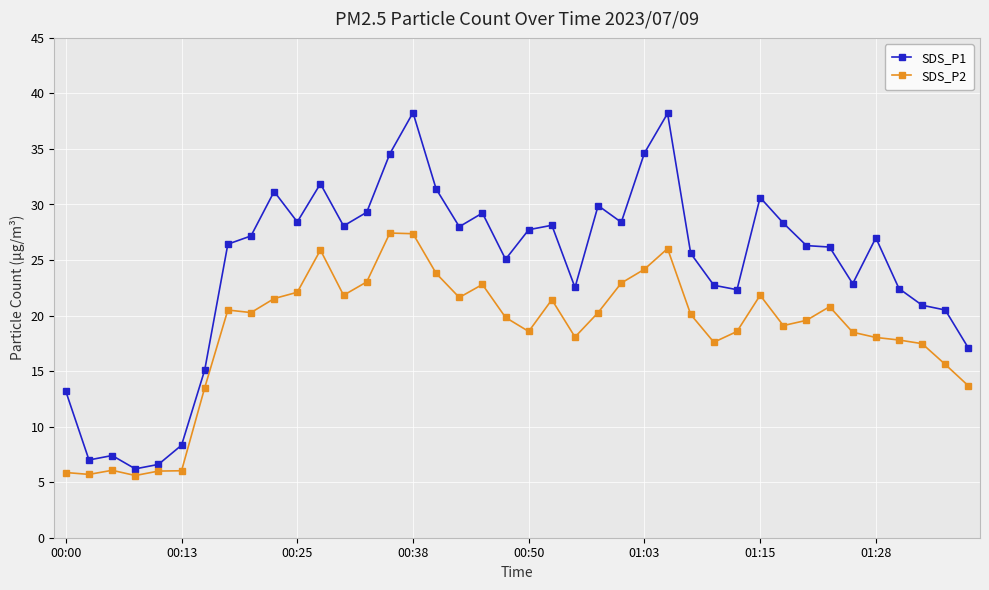

Rank the series by their maximum value, from lowest to highest.

SDS_P2, SDS_P1